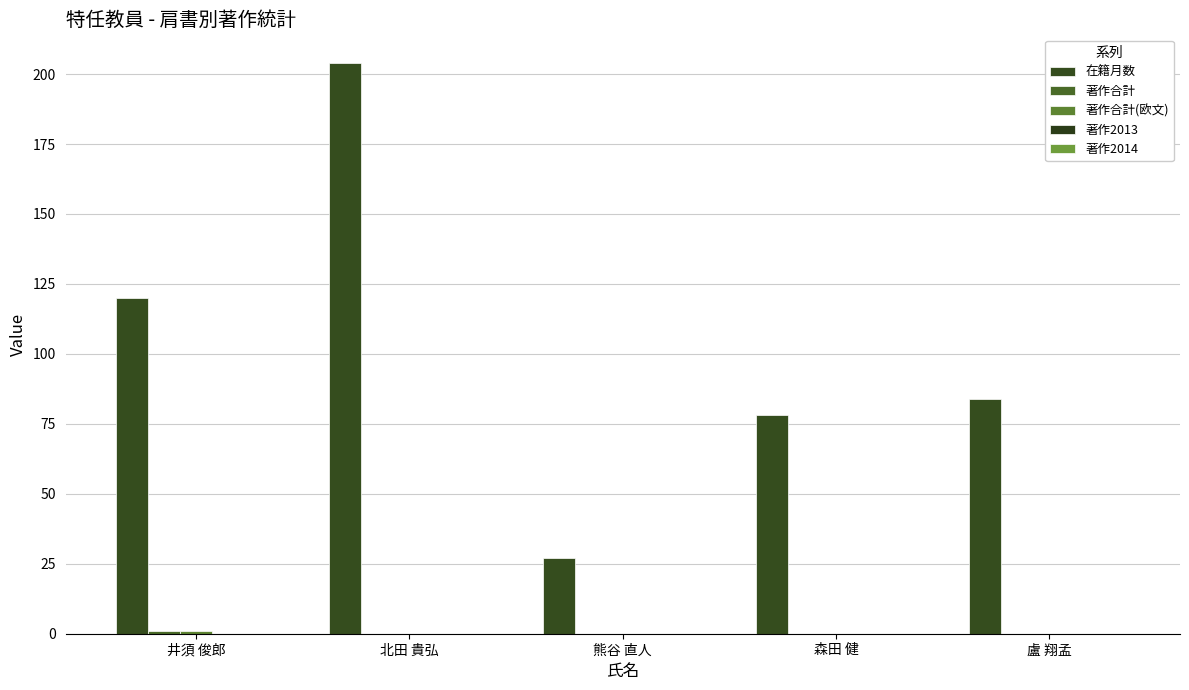

Rank the series at 井須 俊郎 from highest to lowest value.

在籍月数, 著作合計, 著作合計(欧文), 著作2013, 著作2014